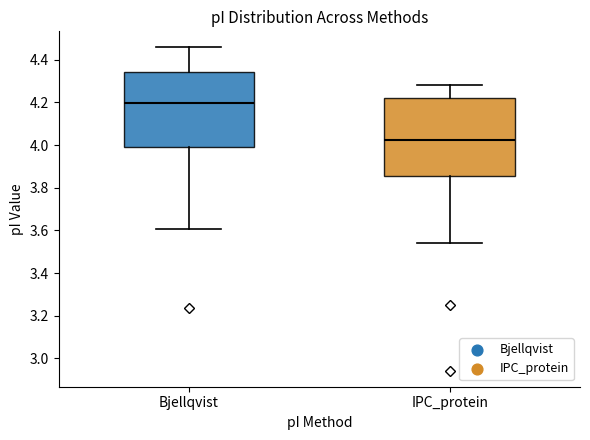

Reading left to right, transcribe this box plot: for each box, give where its median line is, the range the box spans, and where its two whiskers end, as read against the y-axis. The values are not printed on the chart, so give them approximately, as read against the axis.

Bjellqvist: median 4.20, box 4.00 to 4.34, whiskers 3.60 to 4.46
IPC_protein: median 4.02, box 3.86 to 4.22, whiskers 3.54 to 4.28